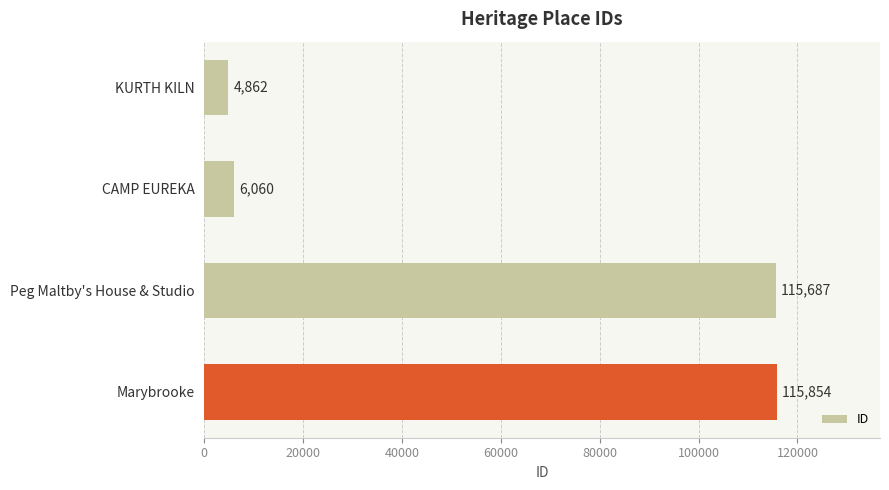

What value does the data have at CAMP EUREKA, to the nearest 10?

6060